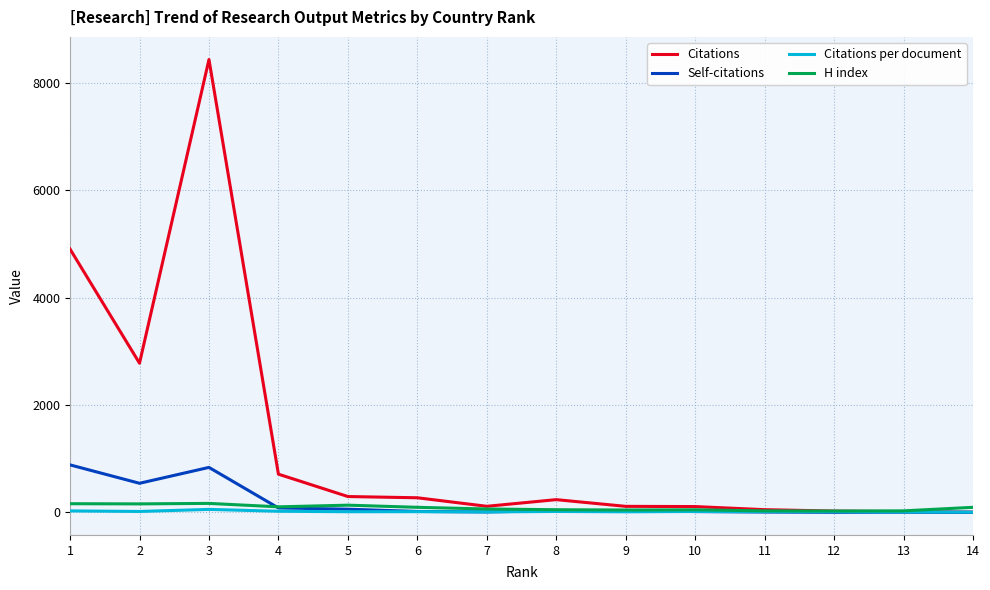

Which series ends up on top after the final intersection of Self-citations and H index?

H index